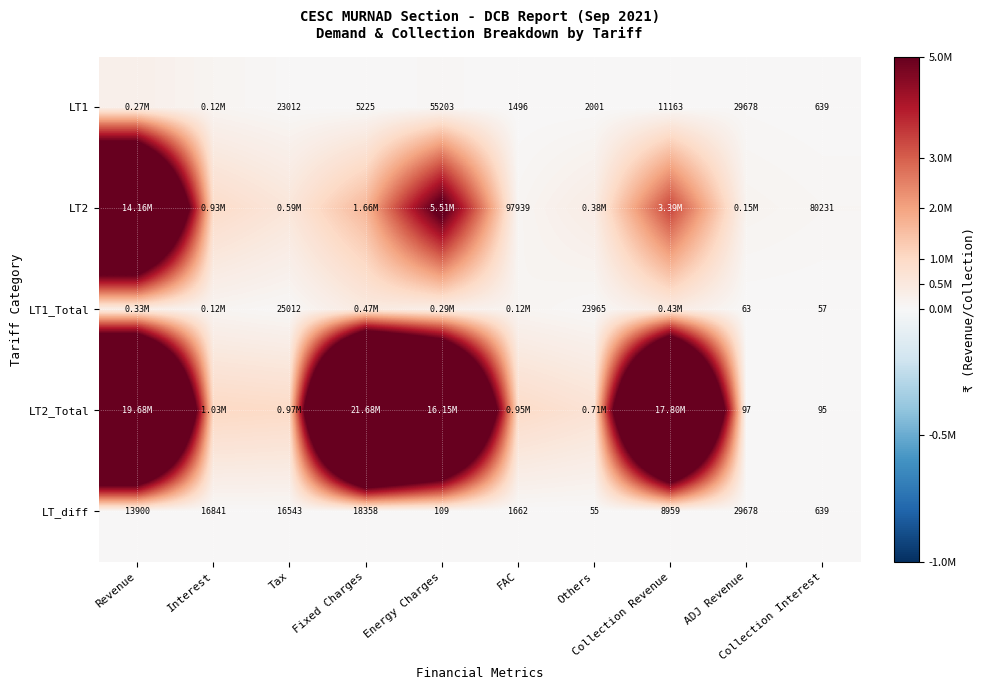

At how many categories does at least one series exceed 12218711?

4